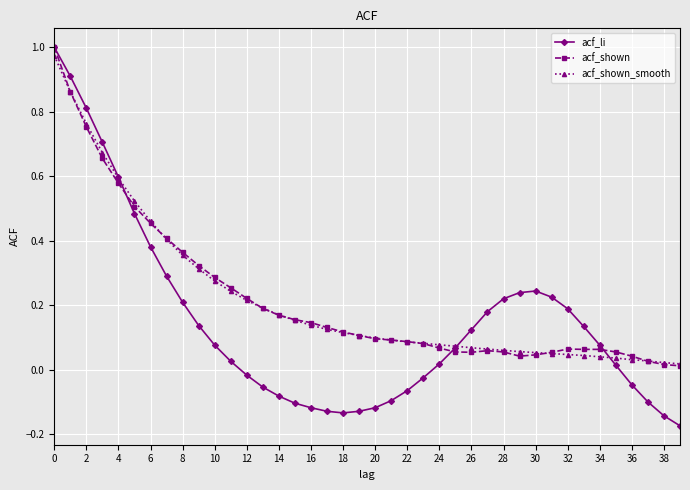

Which series has the largest range (max minus min)?

acf_li